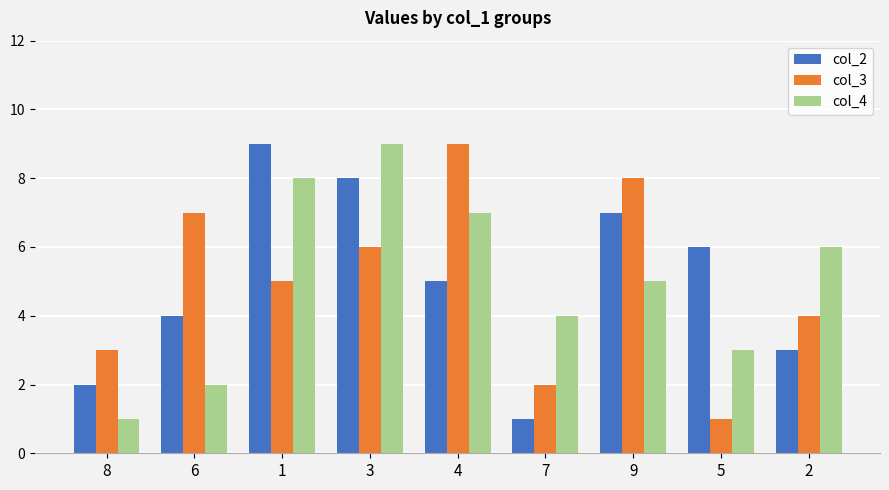

Is the value of col_4 at 1 greater than the value of col_3 at 6?

Yes